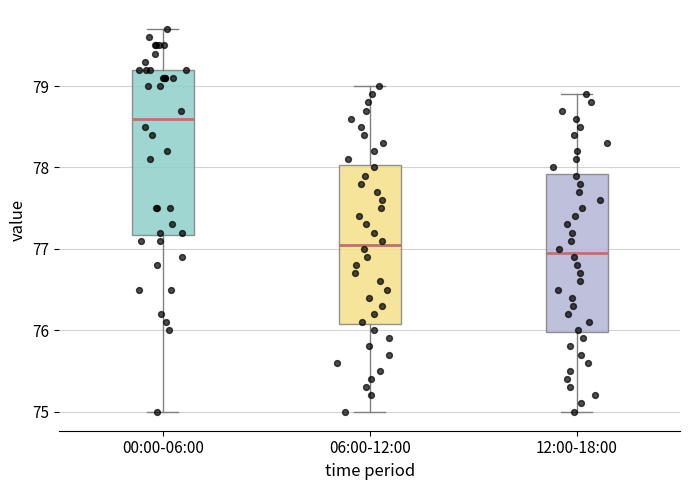

Reading left to right, read every box against the y-axis: the position of its median line, the range the box covers, and the ends of its whiskers. The values are not printed on the chart, so give them approximately, as read against the axis.

00:00-06:00: median 78.6, box 77.2 to 79.2, whiskers 75.0 to 79.7
06:00-12:00: median 77.1, box 76.1 to 78.0, whiskers 75.0 to 79.0
12:00-18:00: median 77.0, box 76.0 to 77.9, whiskers 75.0 to 78.9